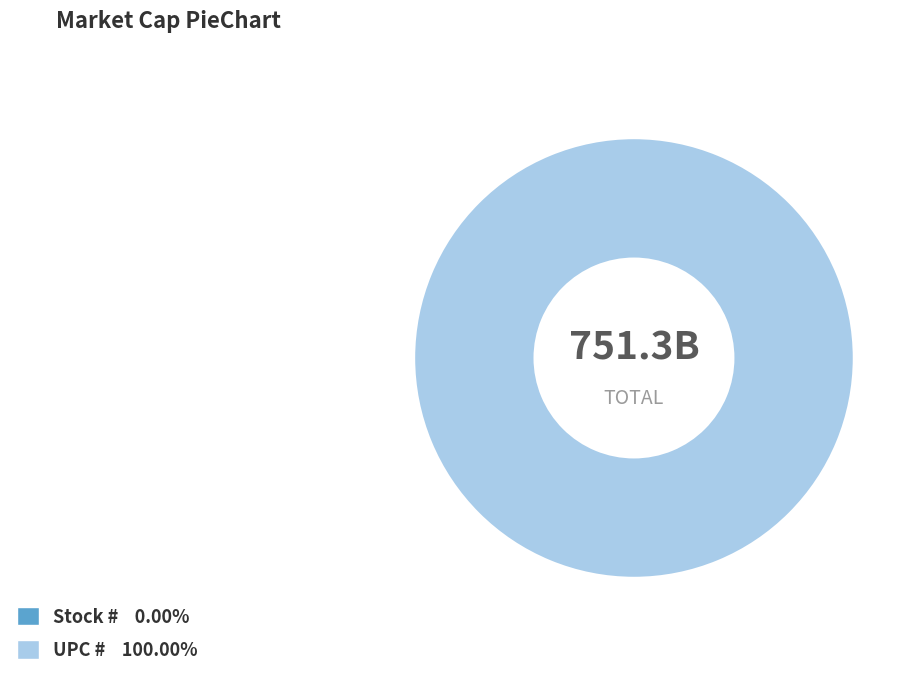

What is the total percentage of Stock # and UPC #?

100.0%